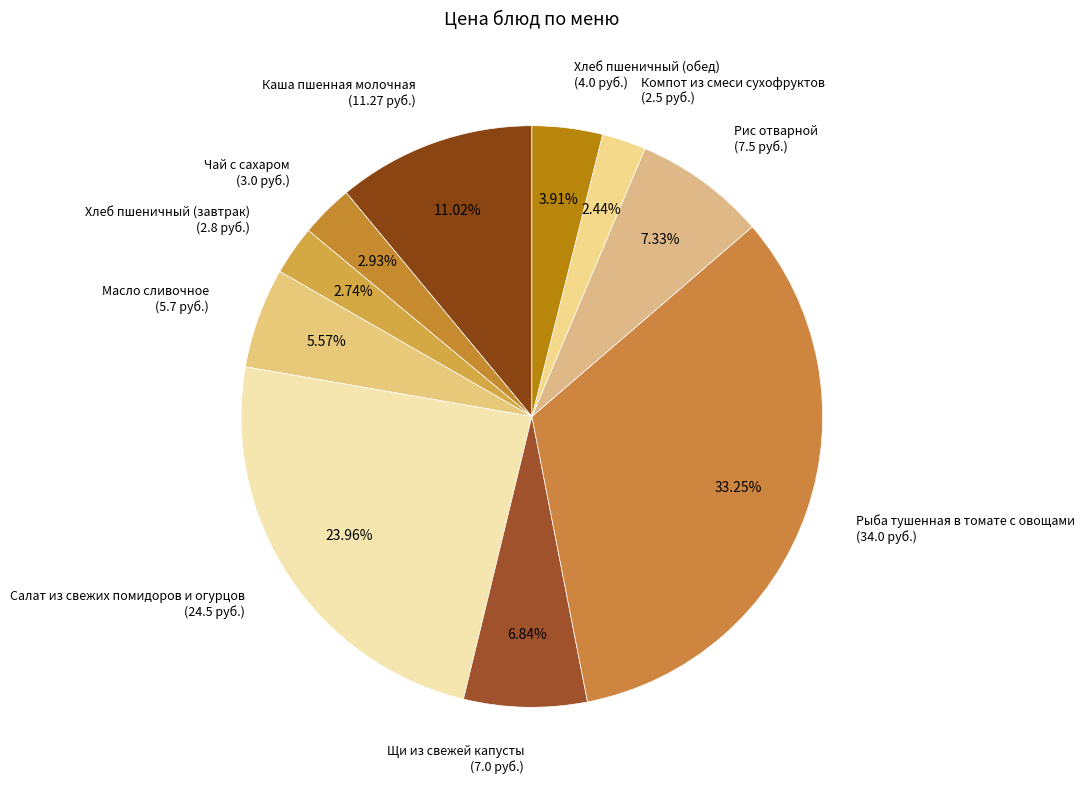

Which has a higher value, Рис отварной (7.5 руб.) or Рыба тушенная в томате с овощами (34.0 руб.)?

Рыба тушенная в томате с овощами (34.0 руб.)